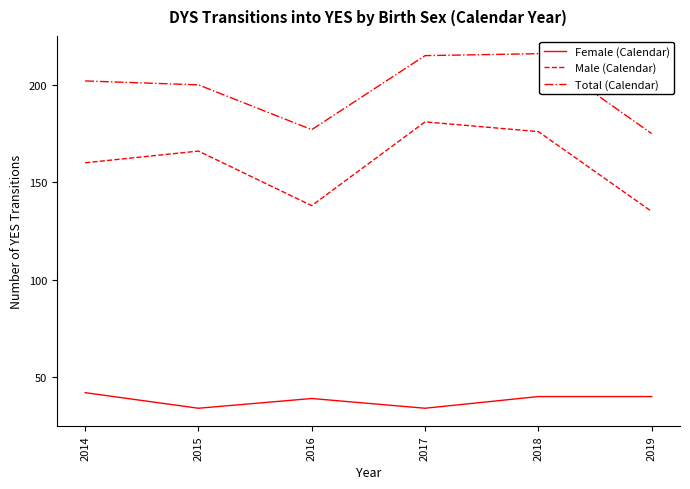

What are all the series names shown in the legend?

Female (Calendar), Male (Calendar), Total (Calendar)